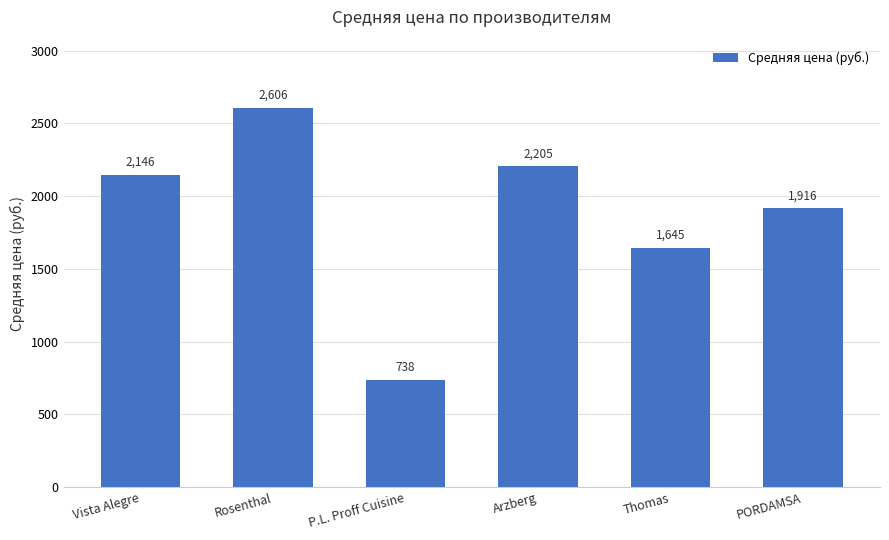

What is the difference between the values at Rosenthal and Vista Alegre?

460.0